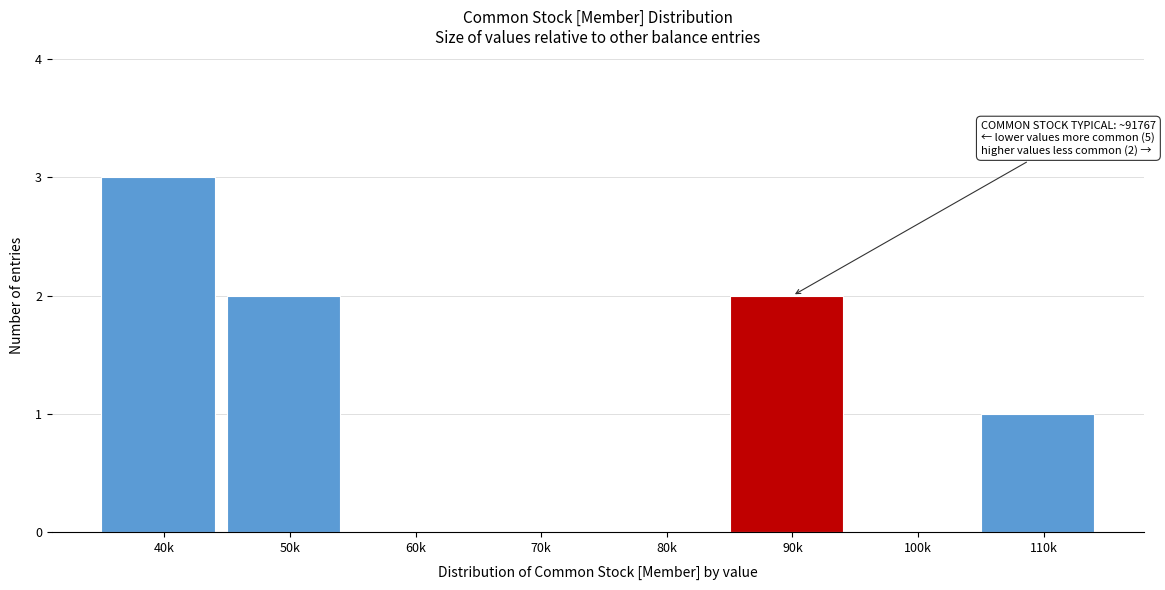

Reading left to right, extract all data points from this chart.

40k=3	50k=2	60k=0	70k=0	80k=0	90k=2	100k=0	110k=1